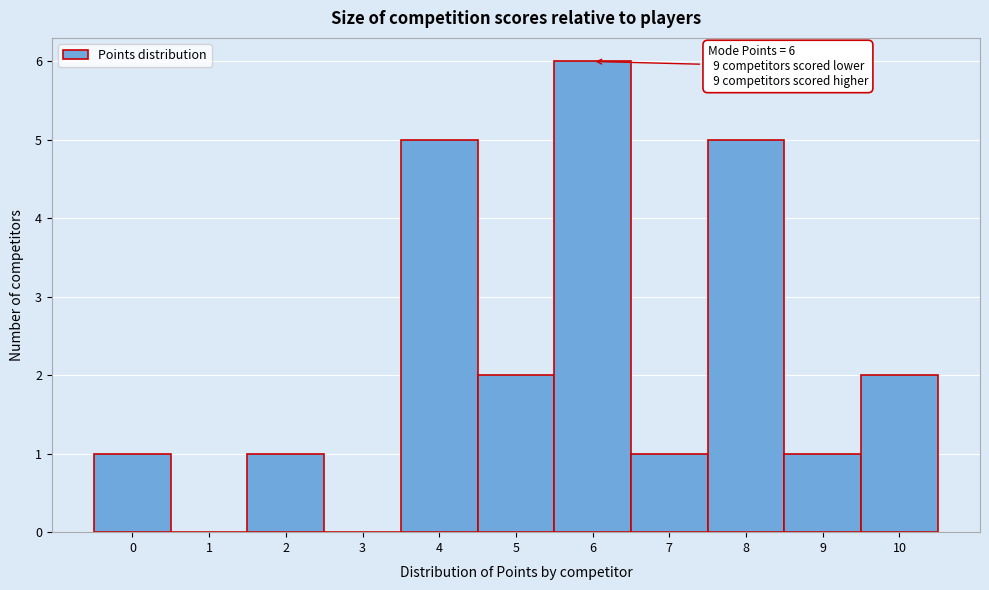

Over which range of the x-axis is the bar tallest?

5.5 to 6.5